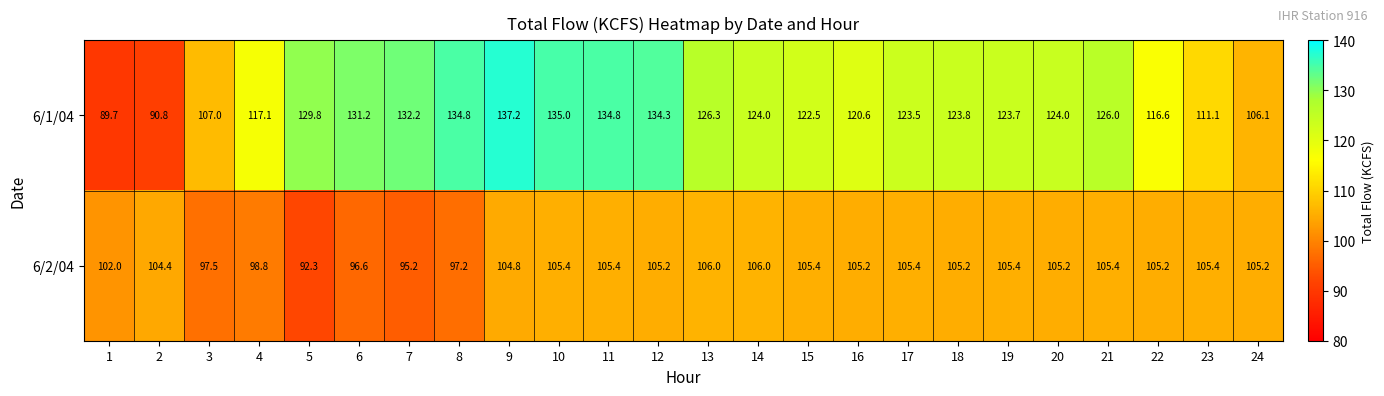

What is the highest value of the 6/1/04 series?

137.2